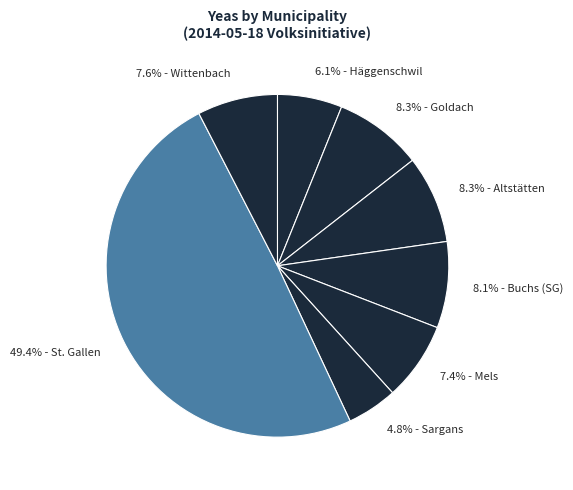

Does 7.6% - Wittenbach account for over 50% of the chart?

No